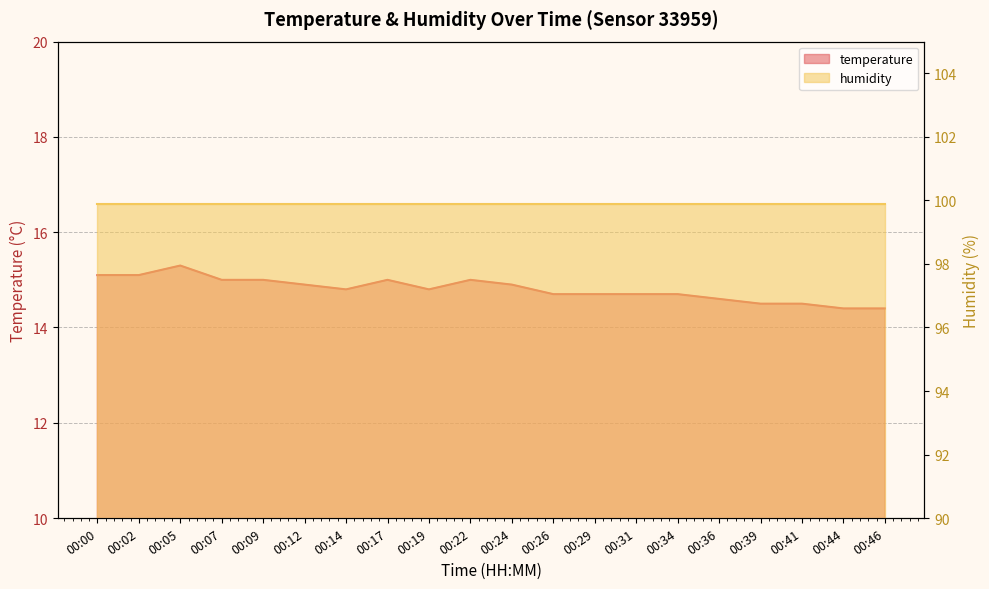

What is the difference between the maximum and minimum values?

0.9